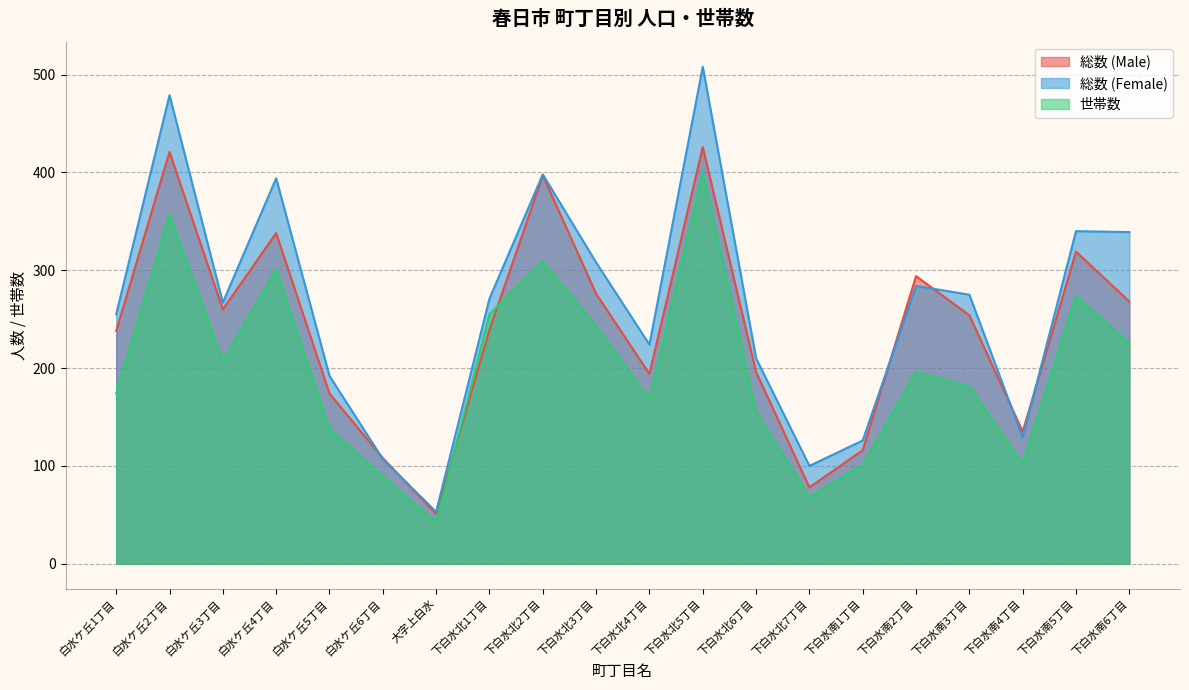

At 白水ケ丘2丁目, list the series in order from smallest to largest.

世帯数, 総数 (Male), 総数 (Female)